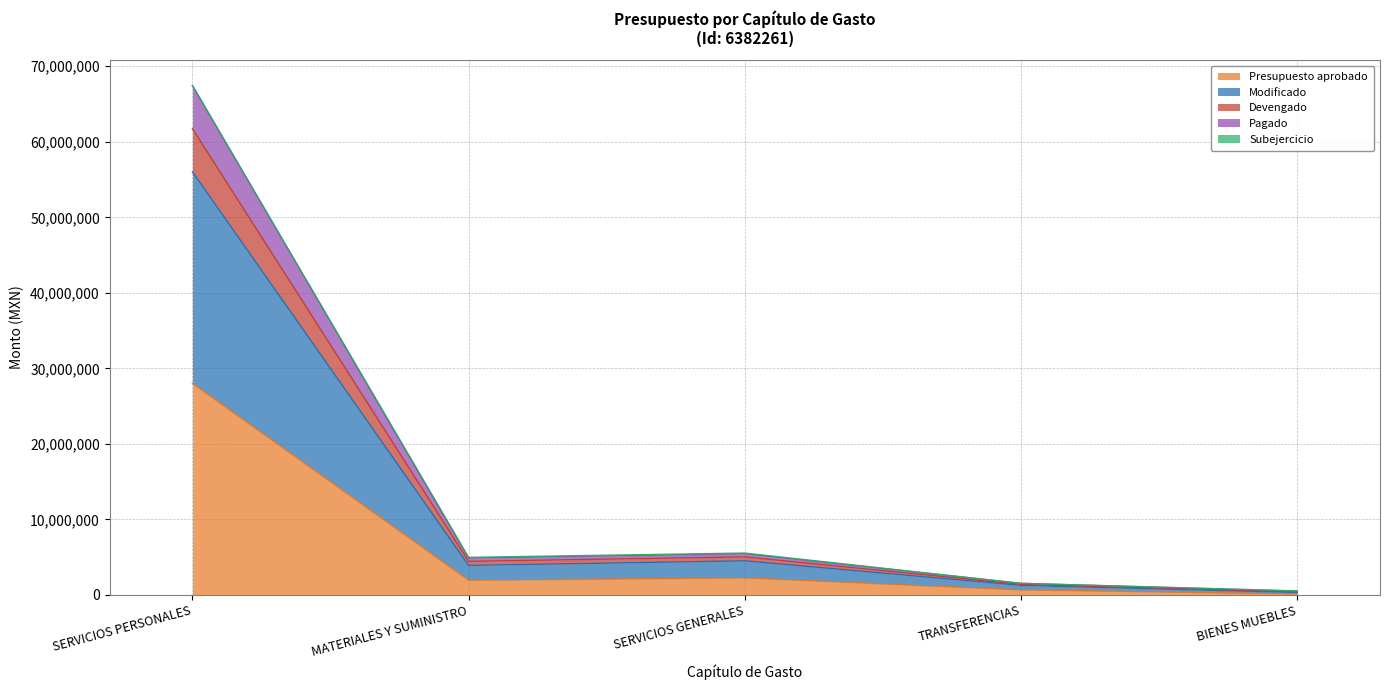

At which label does Pagado reach its peak?

SERVICIOS PERSONALES